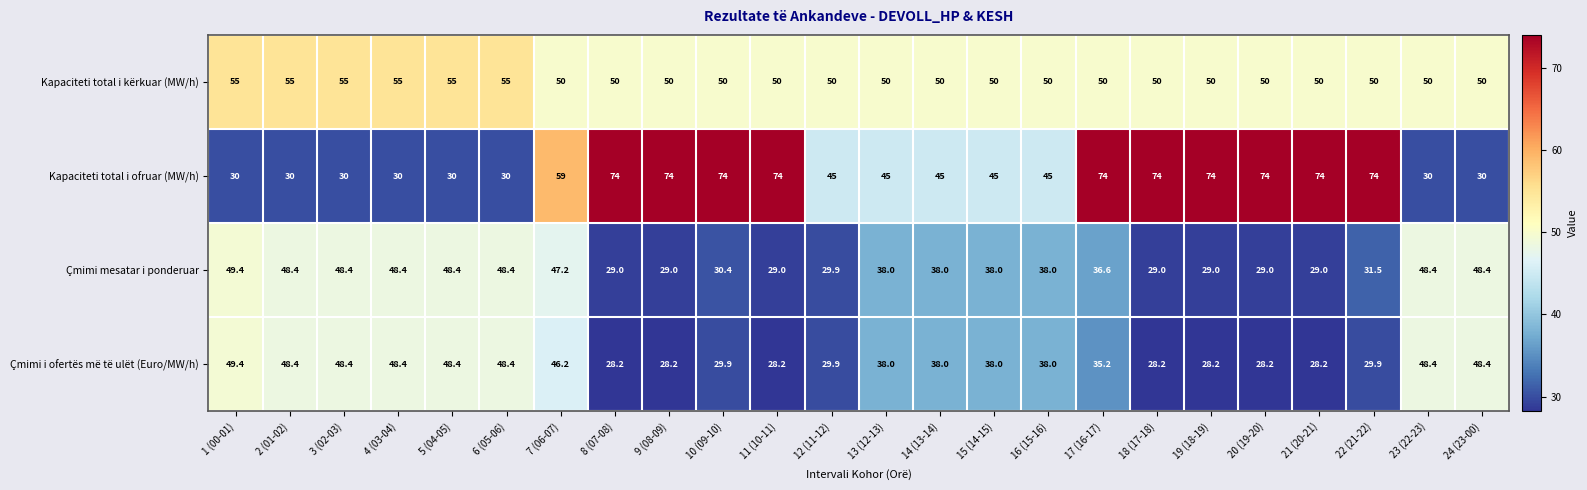

What is the minimum value shown in the chart?

28.2